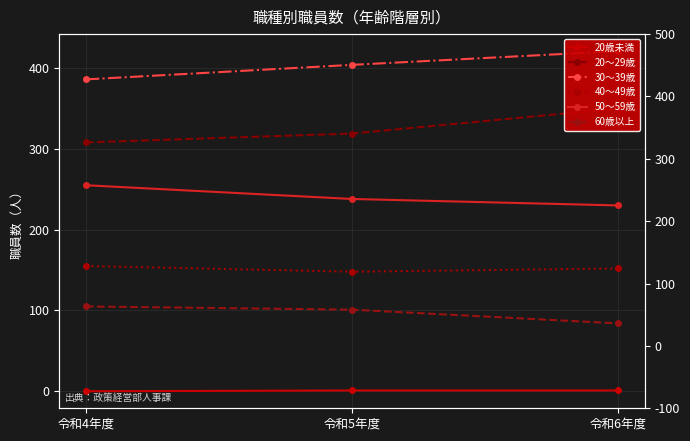

What is the label of the 1st point from the left?

令和4年度